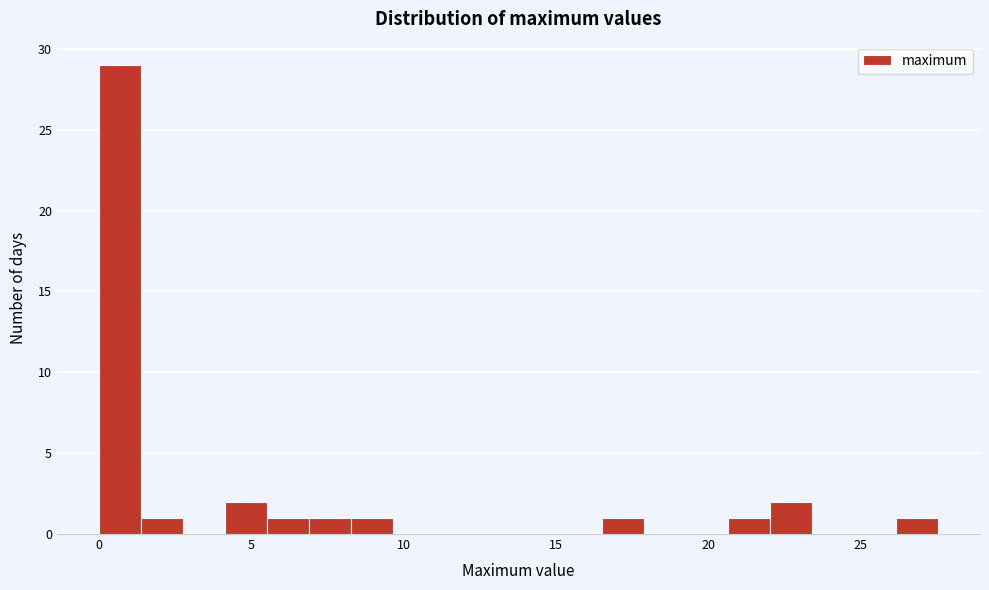

Around what value on the x-axis is the tallest bar? Give the approximate position of its centre, as read against the axis.

0.5